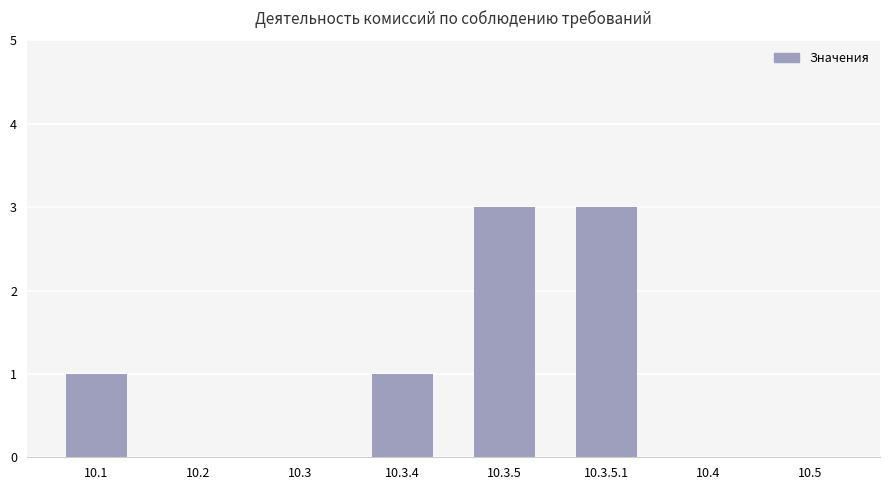

The chart shows a value of 1 at 10.3.4. True or false?

True